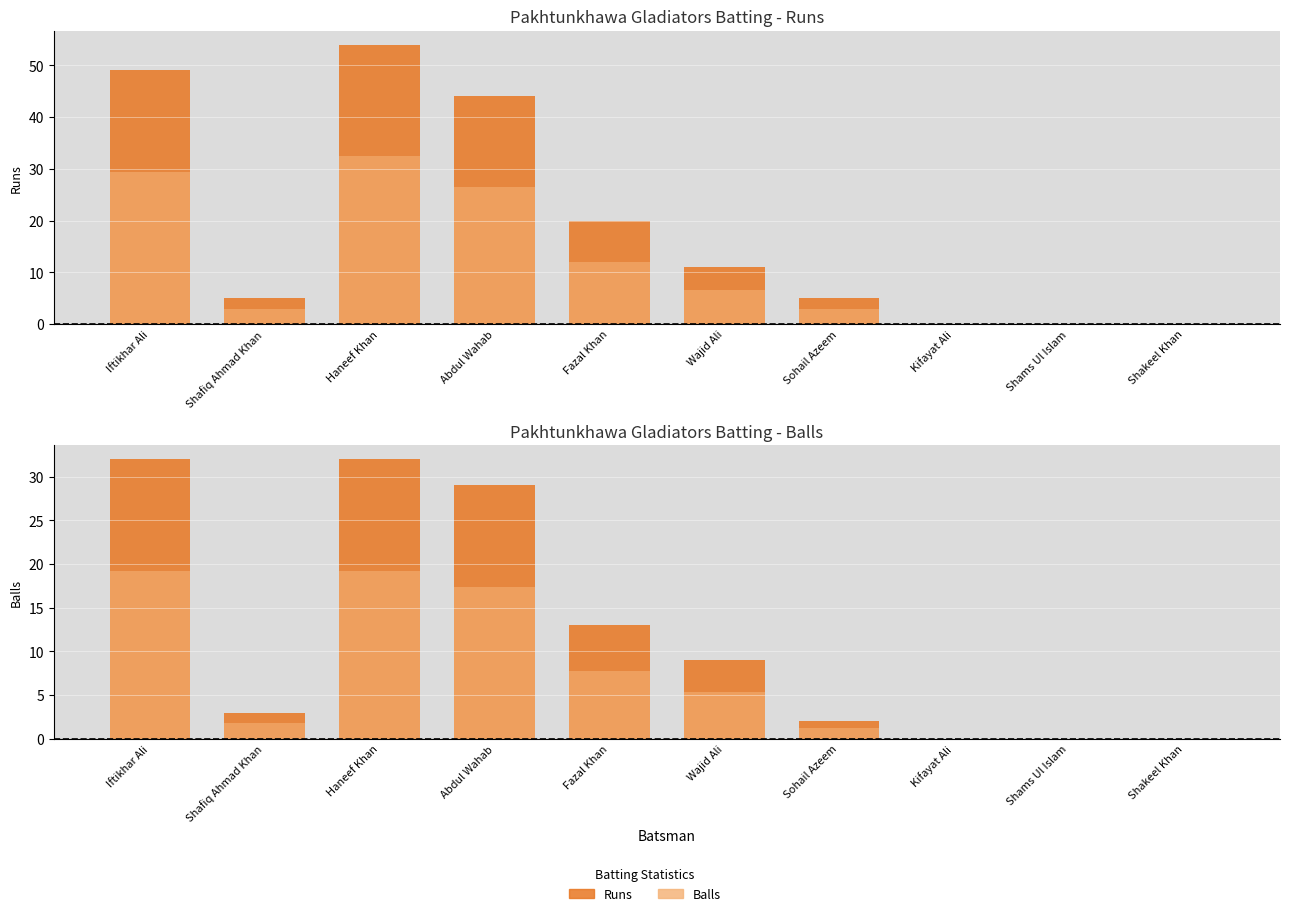

Which series has the largest range (max minus min)?

Runs